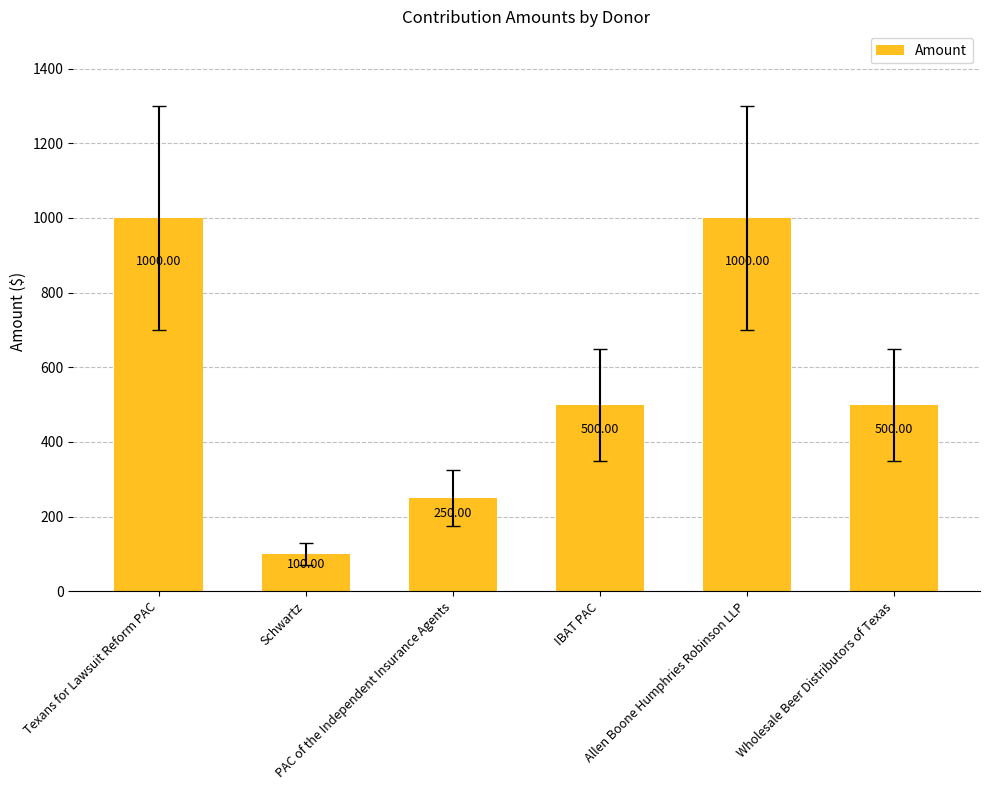

Where does the data first go above 500?

Texans for Lawsuit Reform PAC